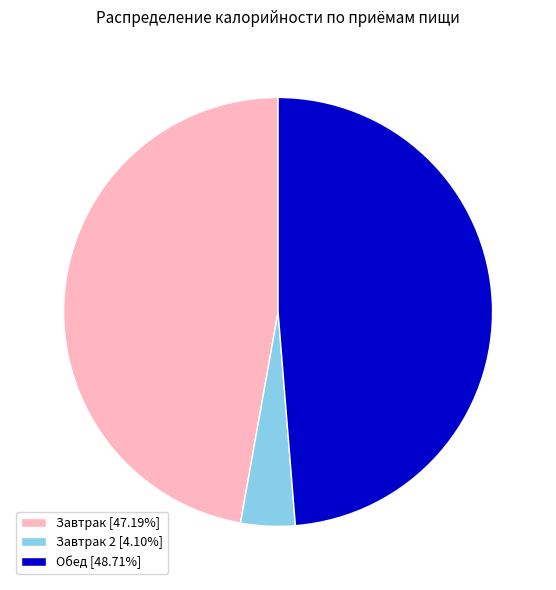

How many slices are in this pie chart?

3